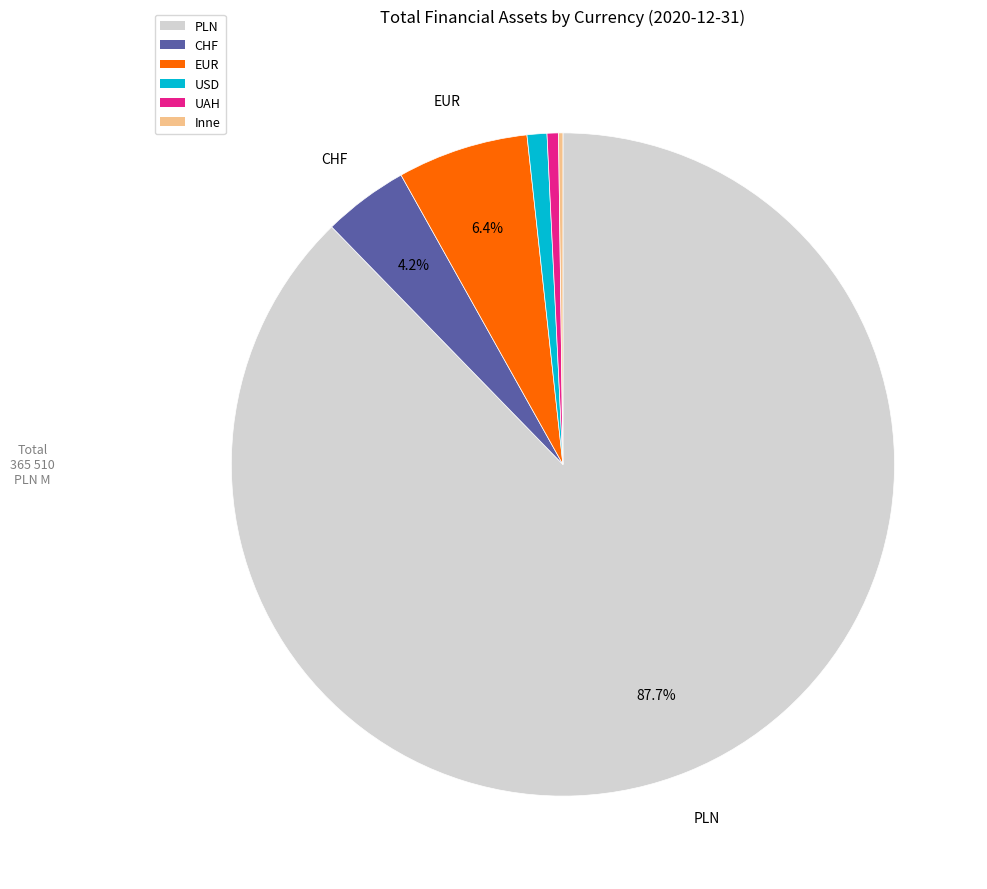

Which has a higher value, CHF or UAH?

CHF